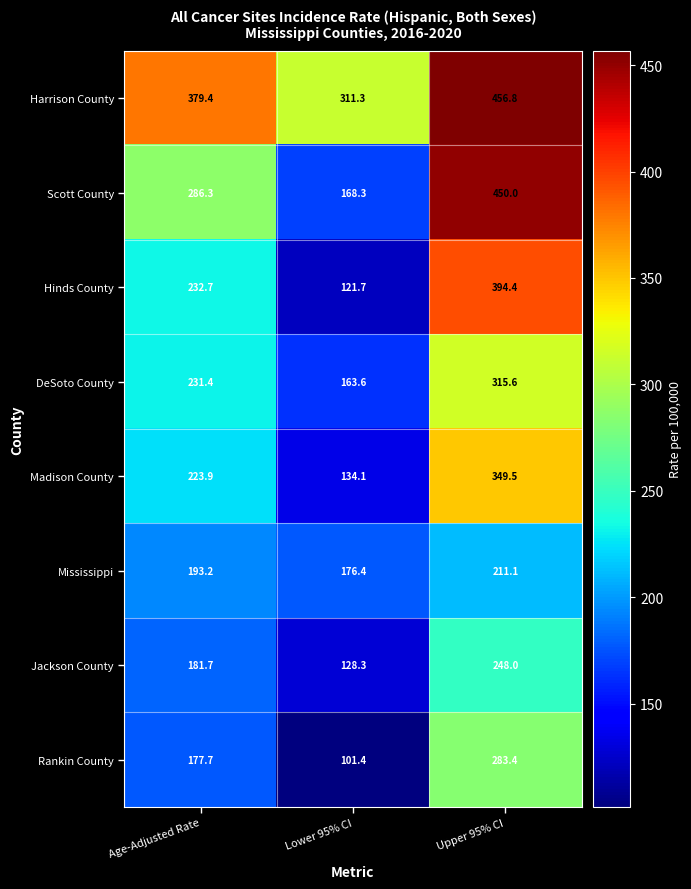

True or false: Harrison County has a value of 456.8 at Upper 95% CI.

True